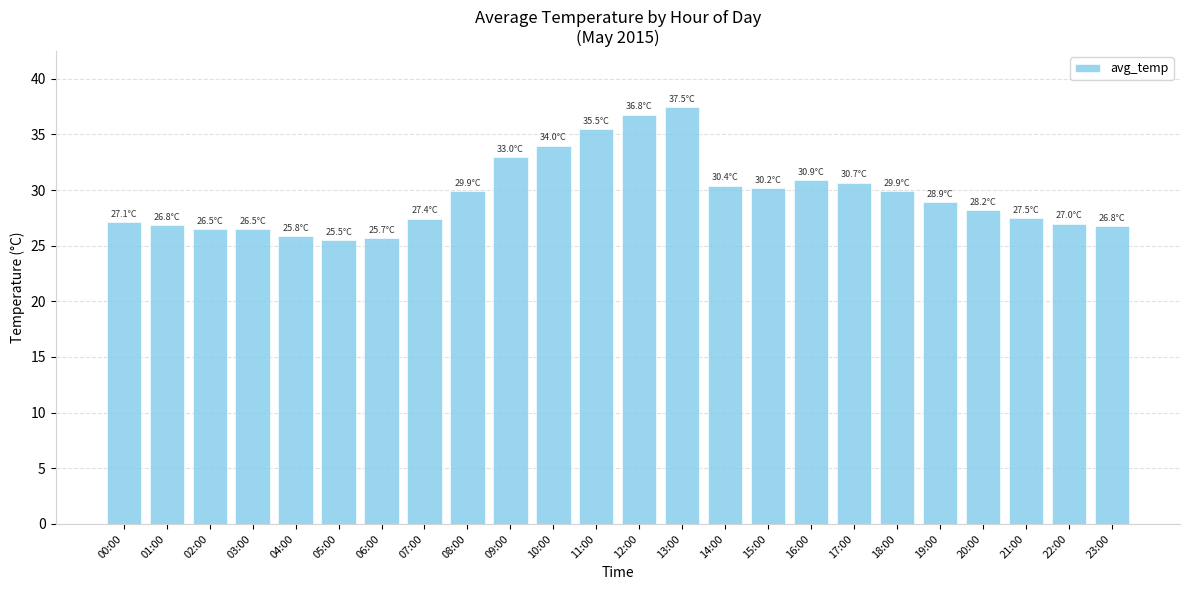

What is the label of the 17th bar from the right?

07:00